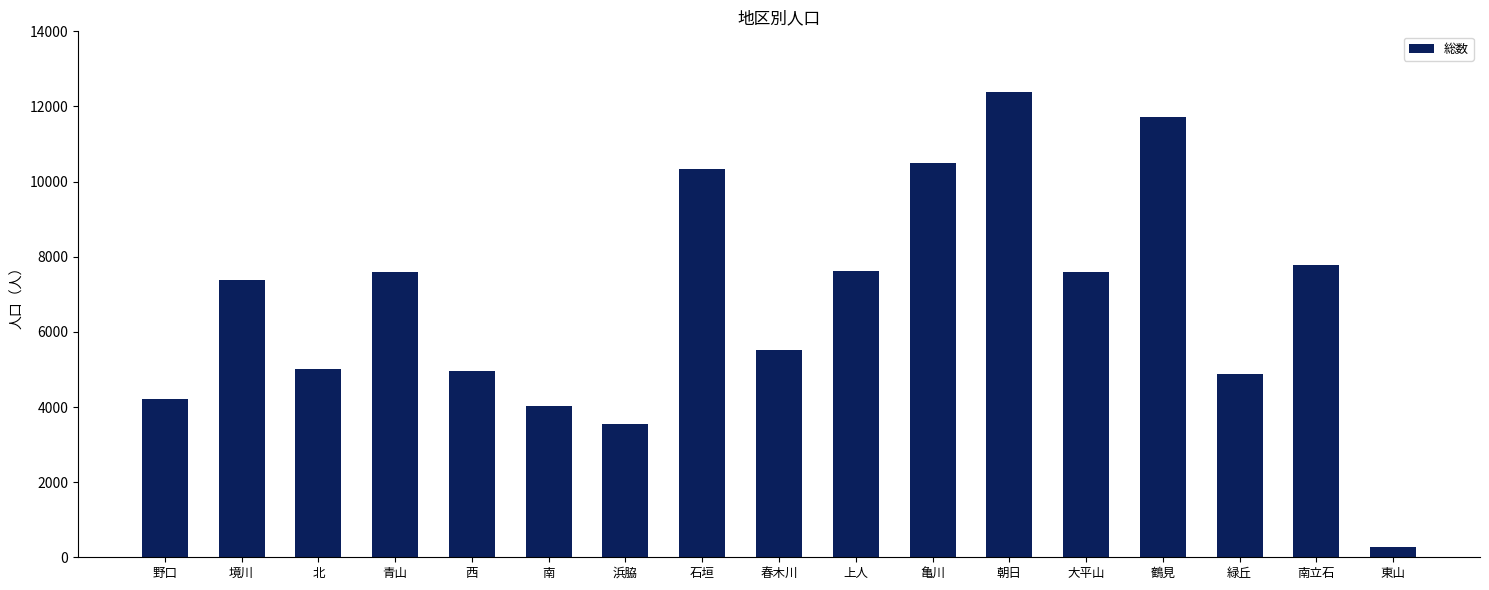

The value at 北 is 5024. True or false?

True